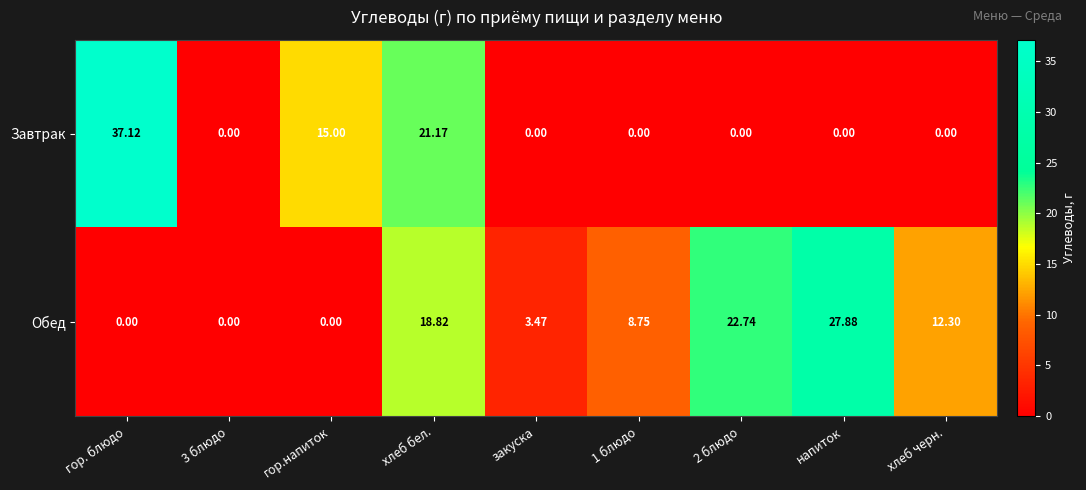

Which category has the highest value in the Завтрак series?

гор. блюдо